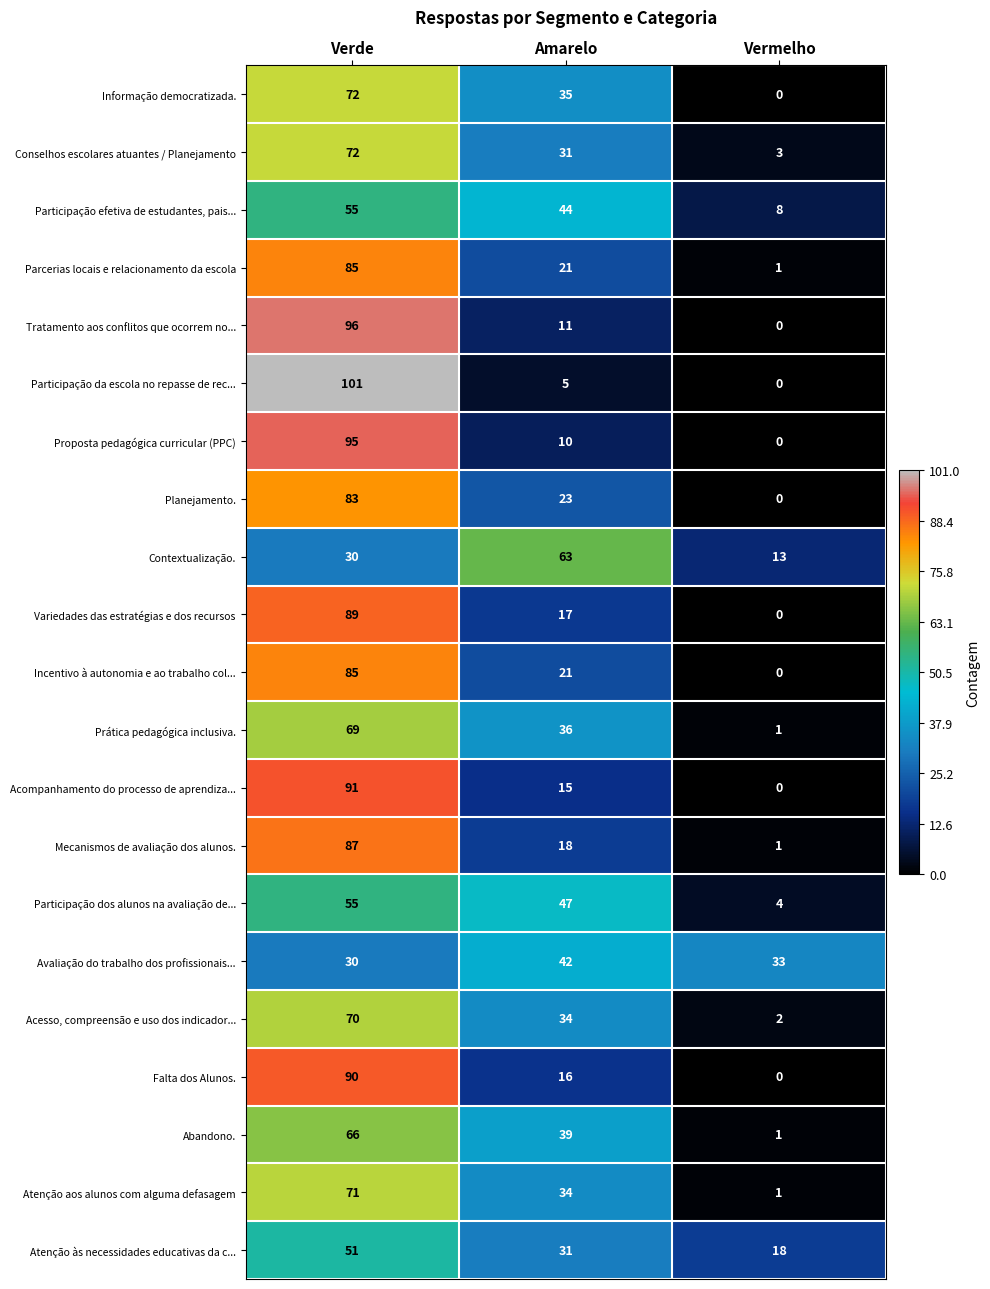

What is the sum of the Participação da escola no repasse de rec... values at Vermelho and Amarelo?

5